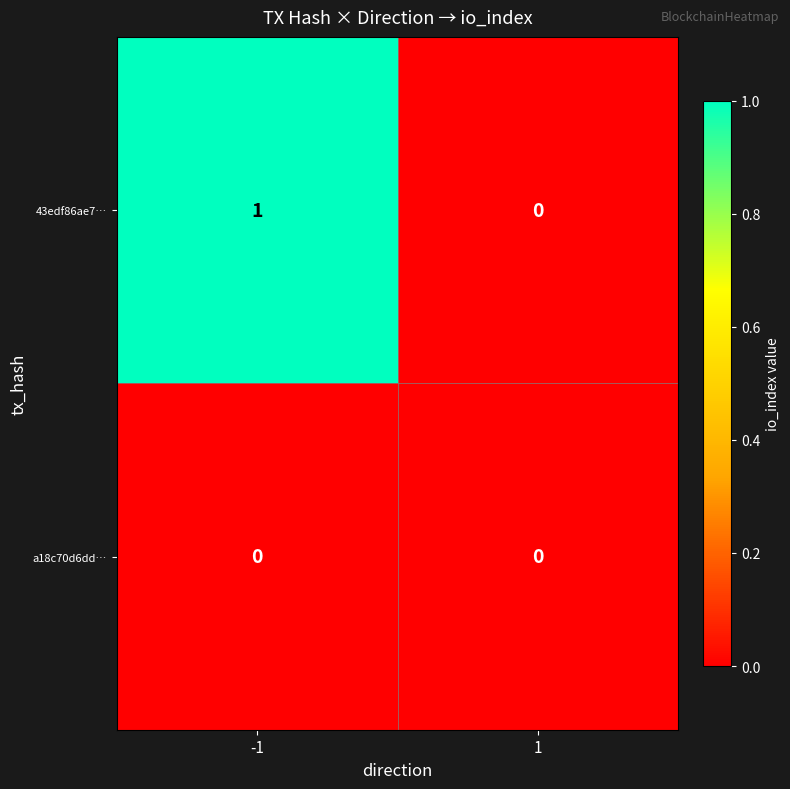

Reading right to left, what are all the values shown in this chart?

43edf86ae7…: 1=0	-1=1
a18c70d6dd…: 1=0	-1=0